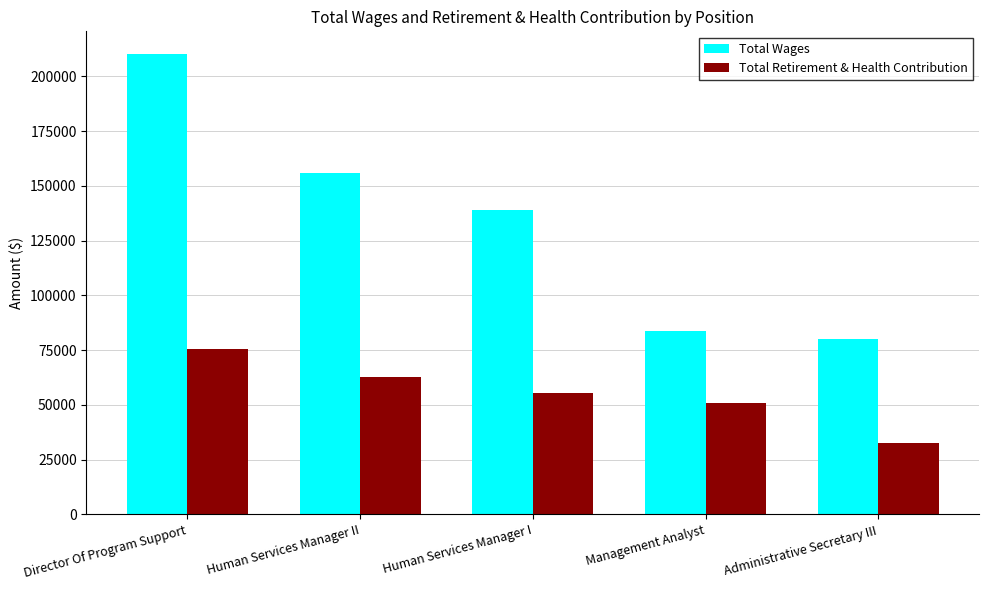

What is the difference between the second highest and minimum values in the Total Retirement & Health Contribution series?

30468